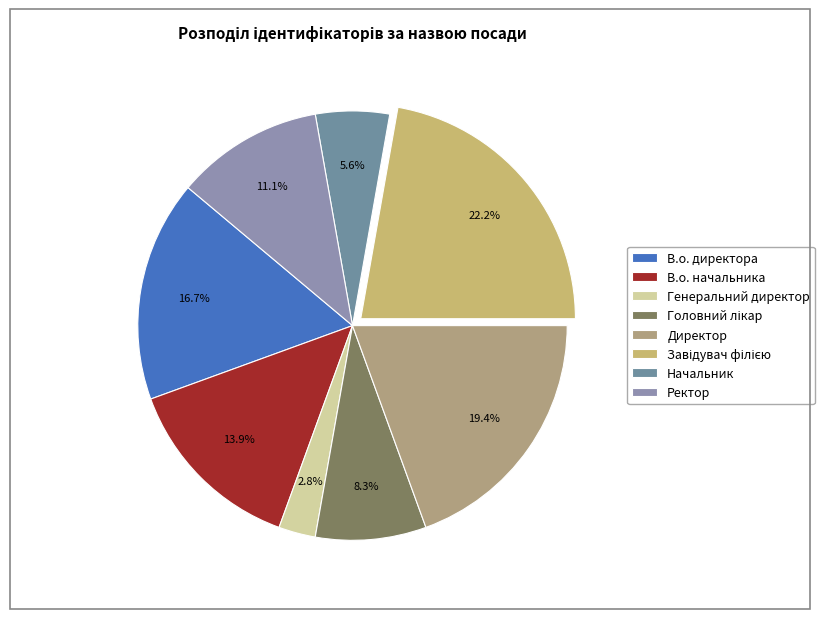

Which category has the smallest portion of the pie?

Генеральний директор